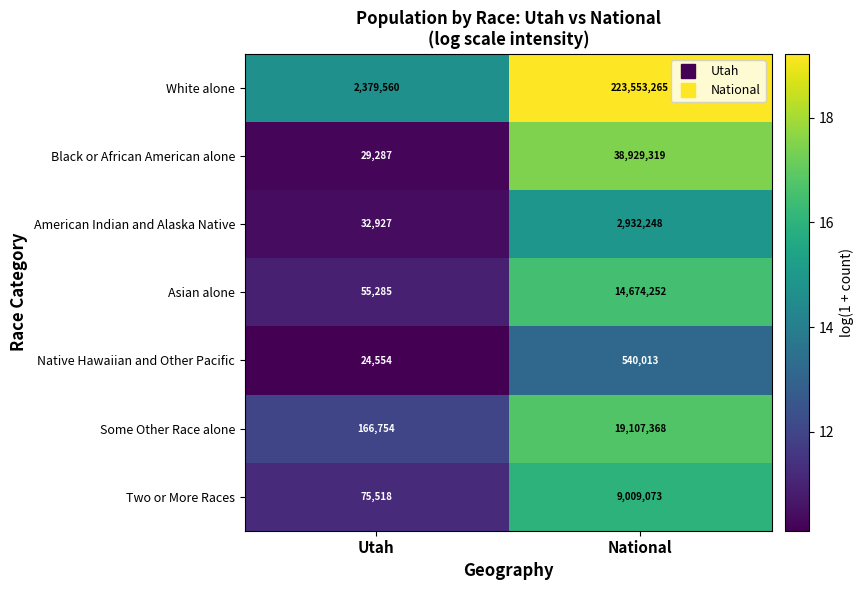

Reading right to left, extract all data points from this chart.

White alone: National=223553265	Utah=2379560
Black or African American alone: National=38929319	Utah=29287
American Indian and Alaska Native: National=2932248	Utah=32927
Asian alone: National=14674252	Utah=55285
Native Hawaiian and Other Pacific: National=540013	Utah=24554
Some Other Race alone: National=19107368	Utah=166754
Two or More Races: National=9009073	Utah=75518